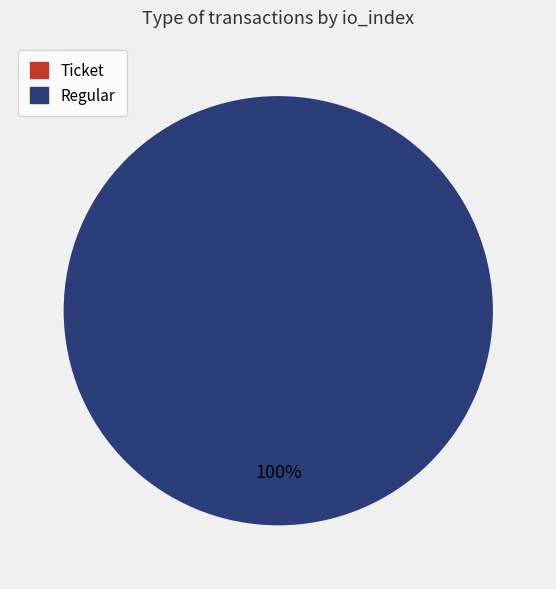

Is it true that Regular is 100% of the pie?

True